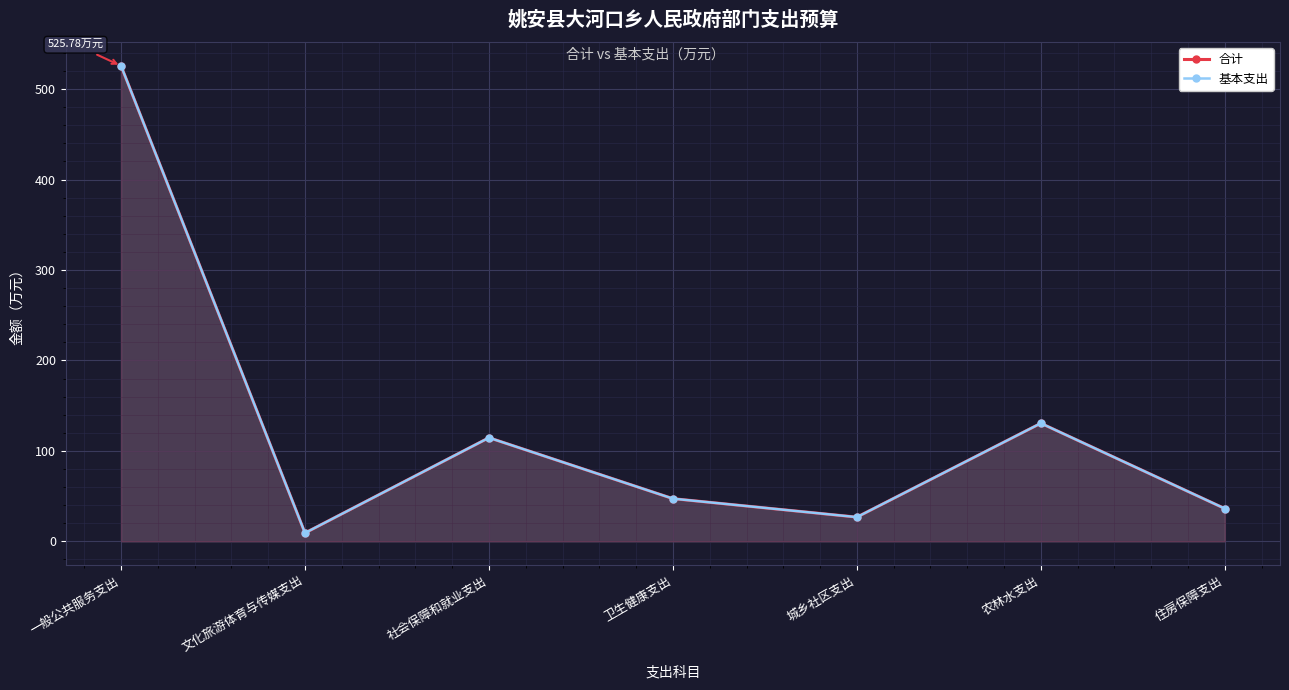

Rank the categories by 基本支出 value from lowest to highest.

文化旅游体育与传媒支出, 城乡社区支出, 住房保障支出, 卫生健康支出, 社会保障和就业支出, 农林水支出, 一般公共服务支出